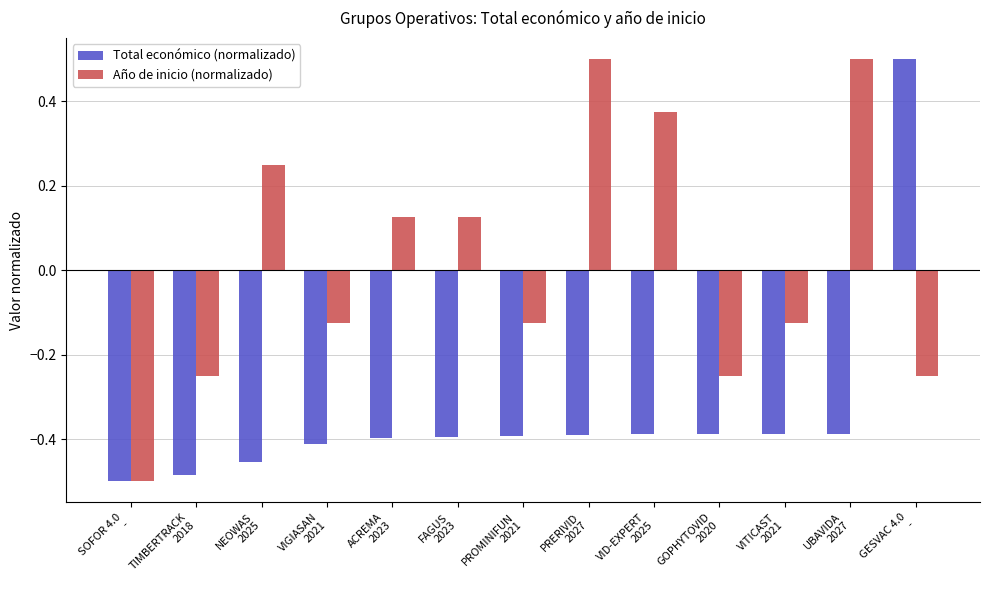

Is the value of Año de inicio (normalizado) at NEOWAS
2025 greater than the value of Total económico (normalizado) at GOPHYTOVID
2020?

Yes